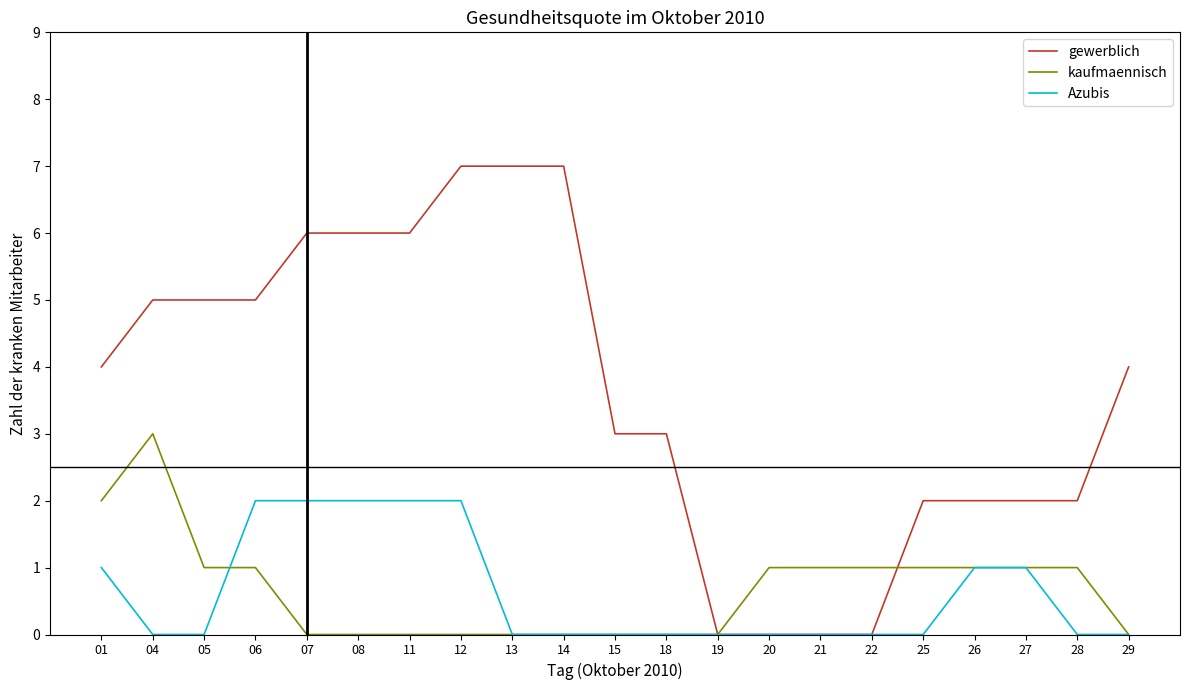

The Azubis series shows 0 at 28. True or false?

True